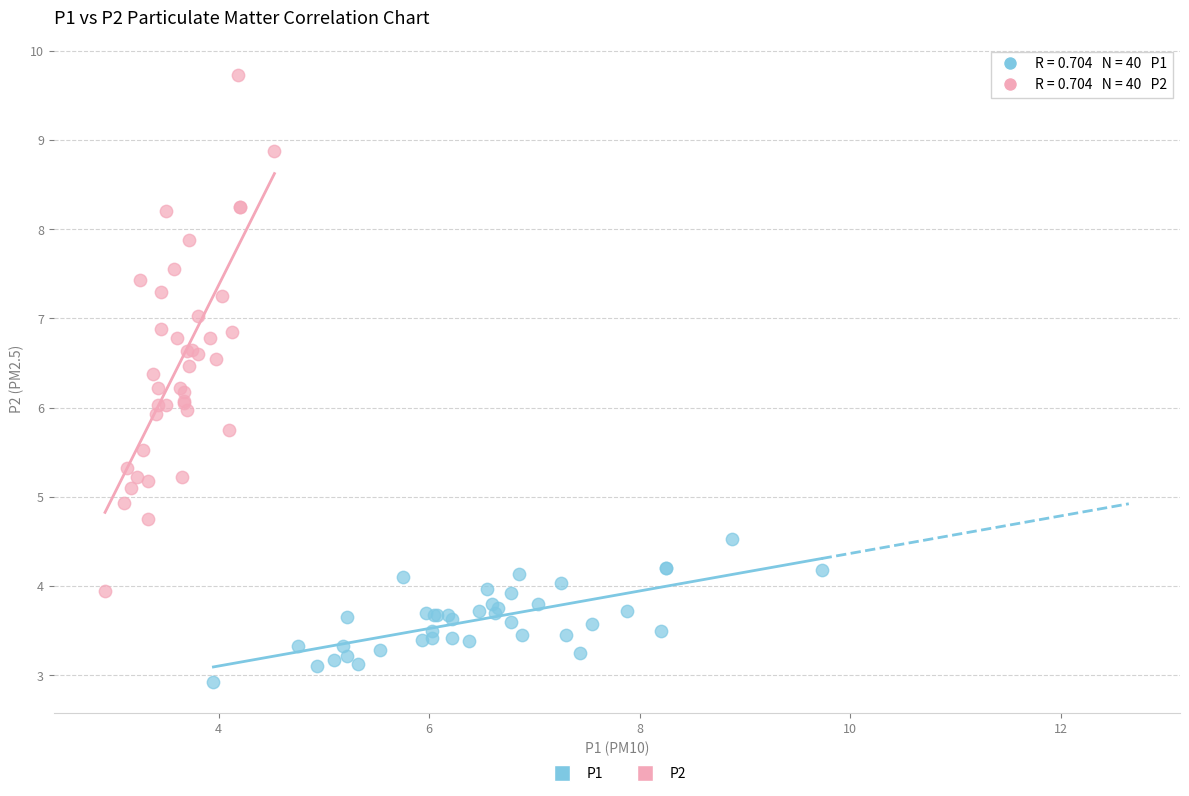

Which series contains the highest Y value?

P2